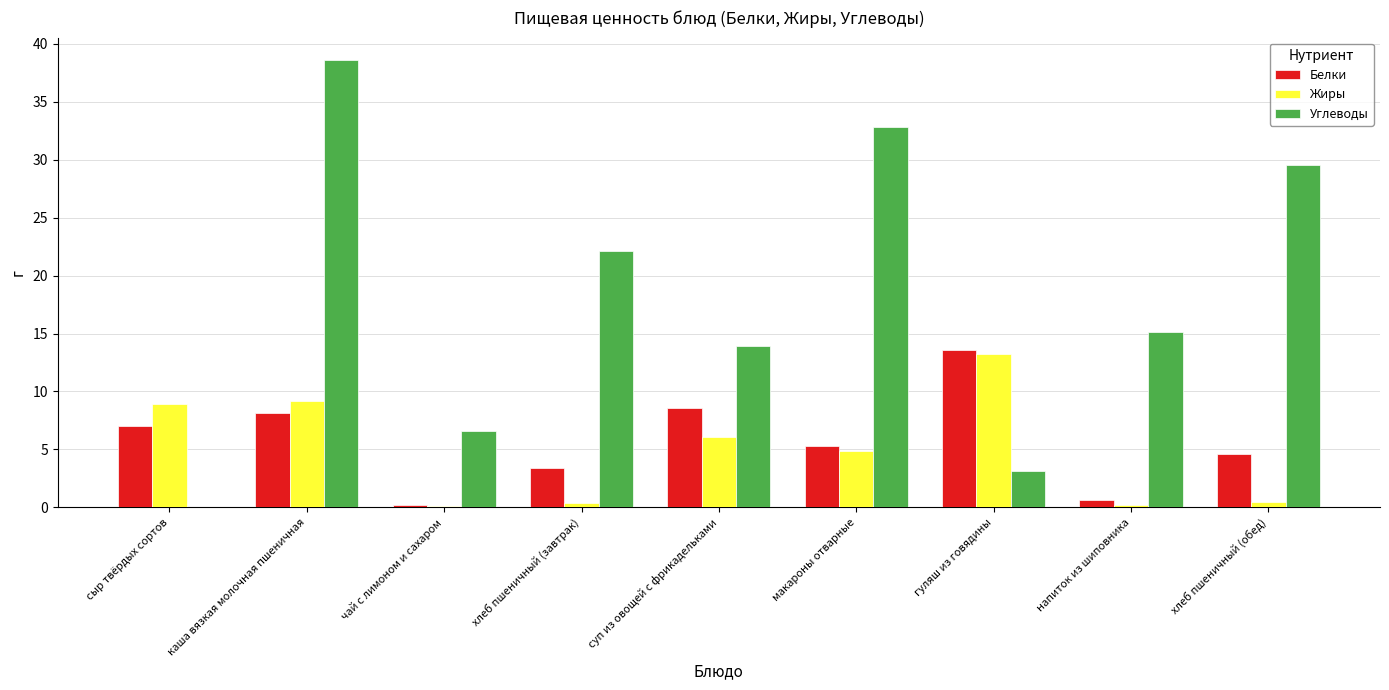

At which category is the sum across all series the highest?

каша вязкая молочная пшеничная